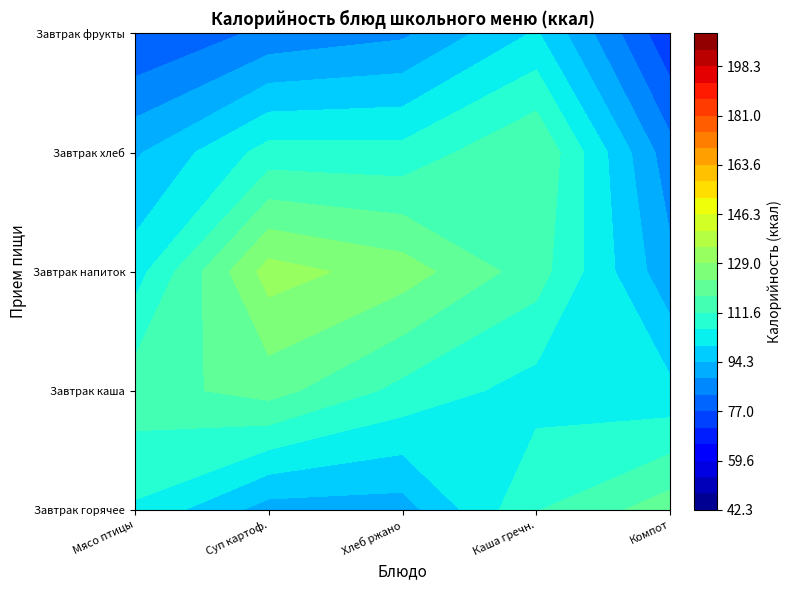

Which series has the widest spread of values?

Суп картофельный